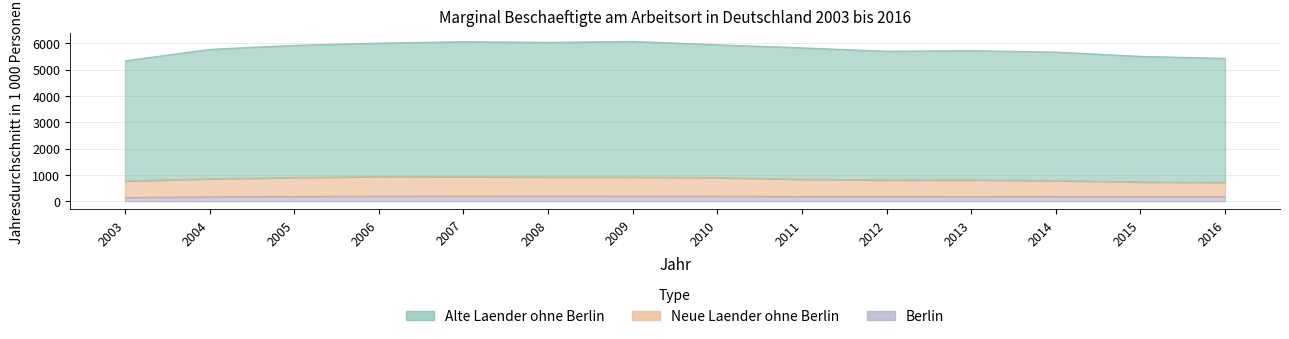

What is the value of the Berlin point at the 2nd from the left?

163.8